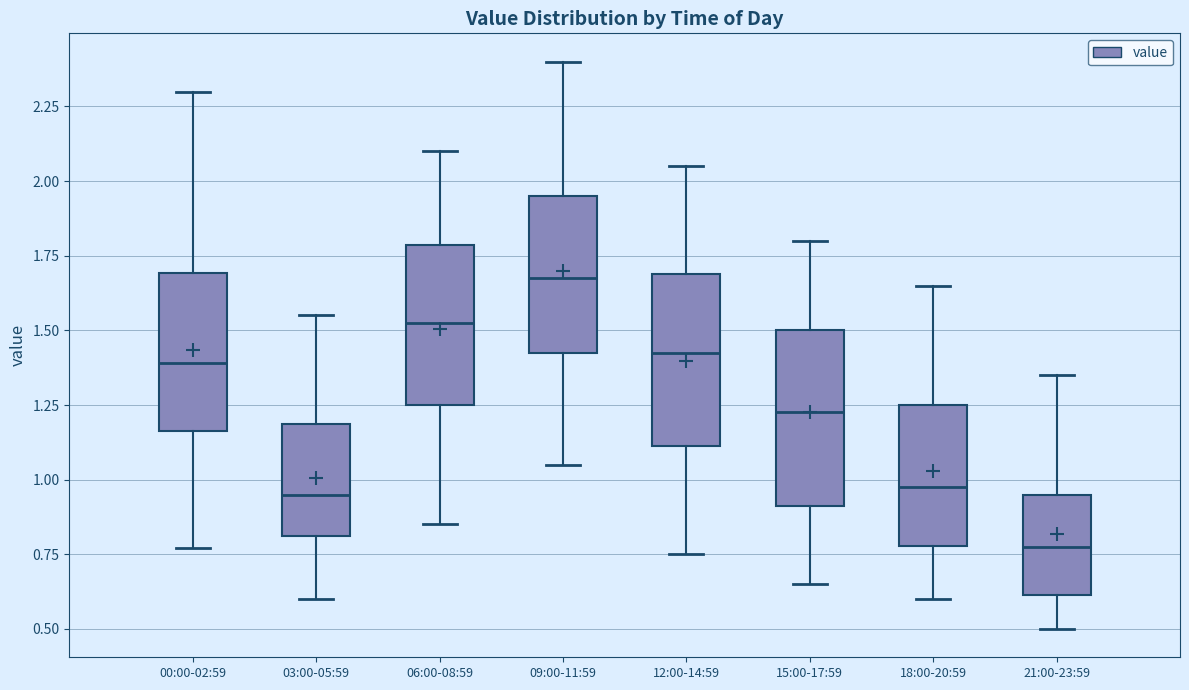

Where is the lower edge of the box for 12:00-14:59 on the y-axis? The values are not printed on the chart, so give them approximately, as read against the axis.

1.10